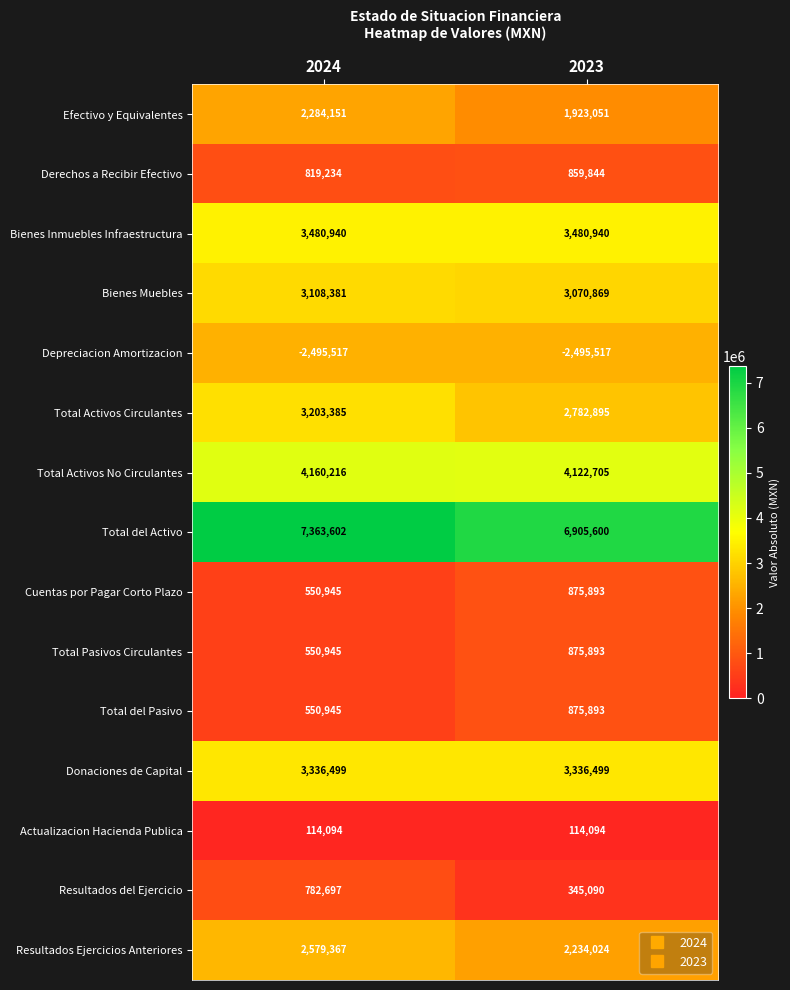

The Derechos a Recibir Efectivo series shows 1281997 at 2024. True or false?

False